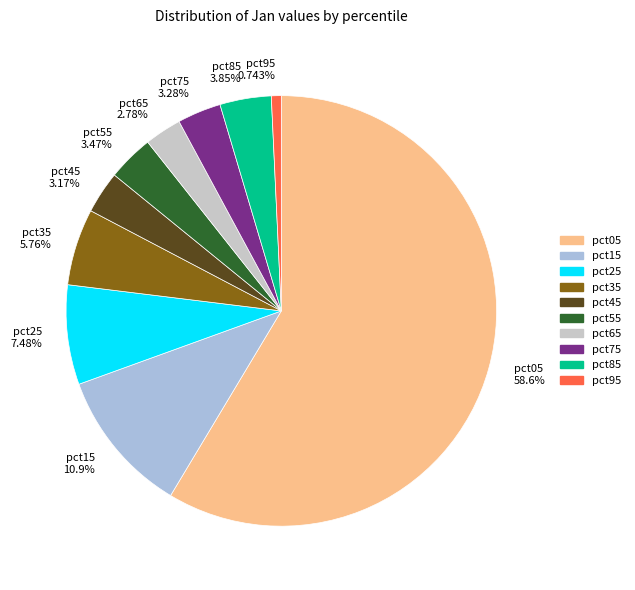

True or false: pct75 accounts for 3% of the total.

True